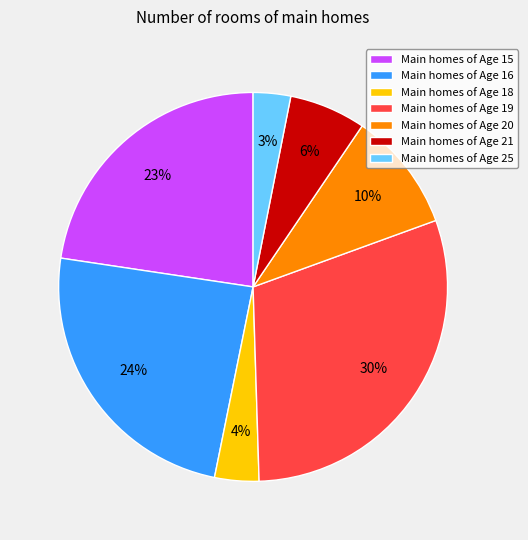

The Main homes of Age 20 slice represents 19% of the pie. True or false?

False